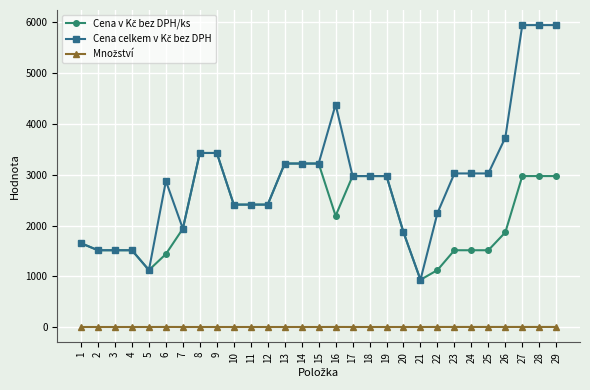

Does the chart display data point markers on the line(s)?

Yes